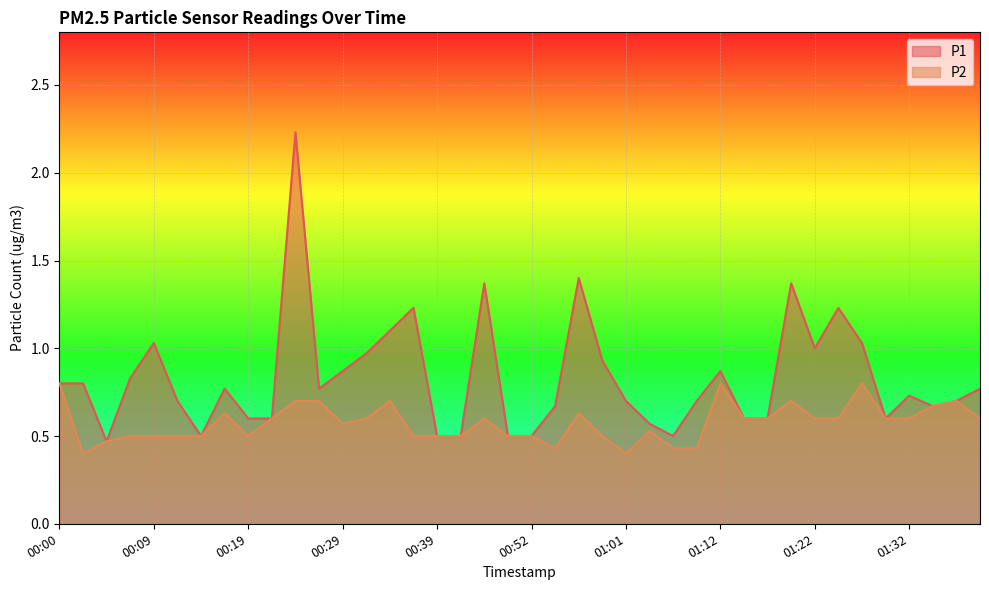

True or false: P2 and P1 intersect in this chart.

False